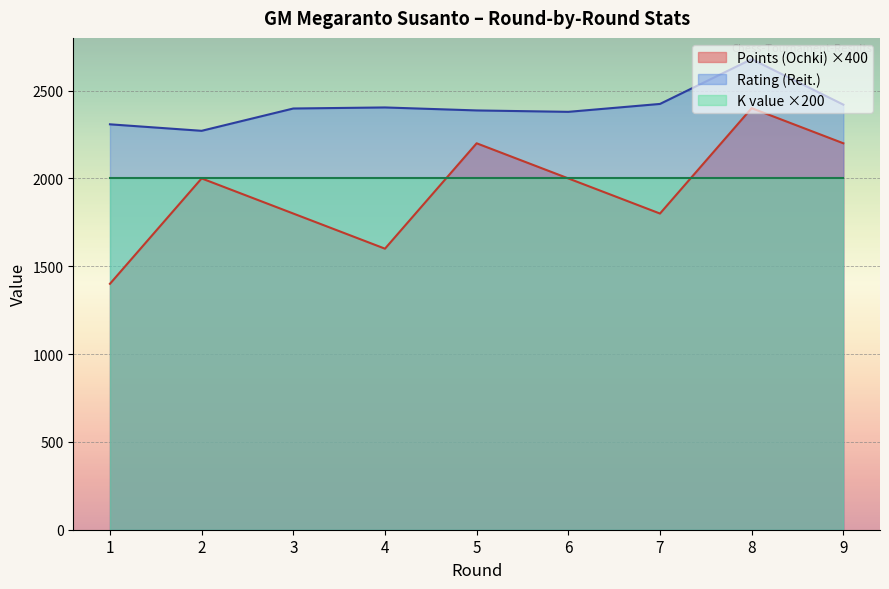

The value of Points (Ochki) at 8 is 2400. True or false?

True